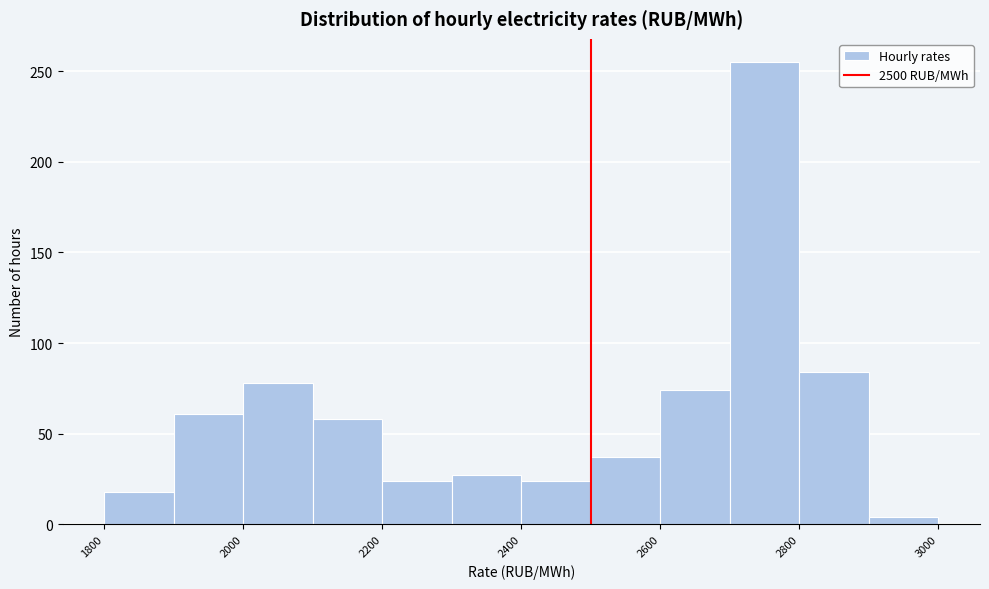

Which range on the x-axis has the tallest bar?

2700 to 2800